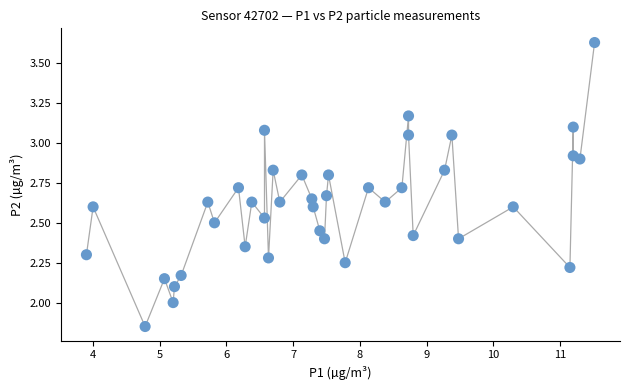

What is the range of Y values (max minus min)?

1.8